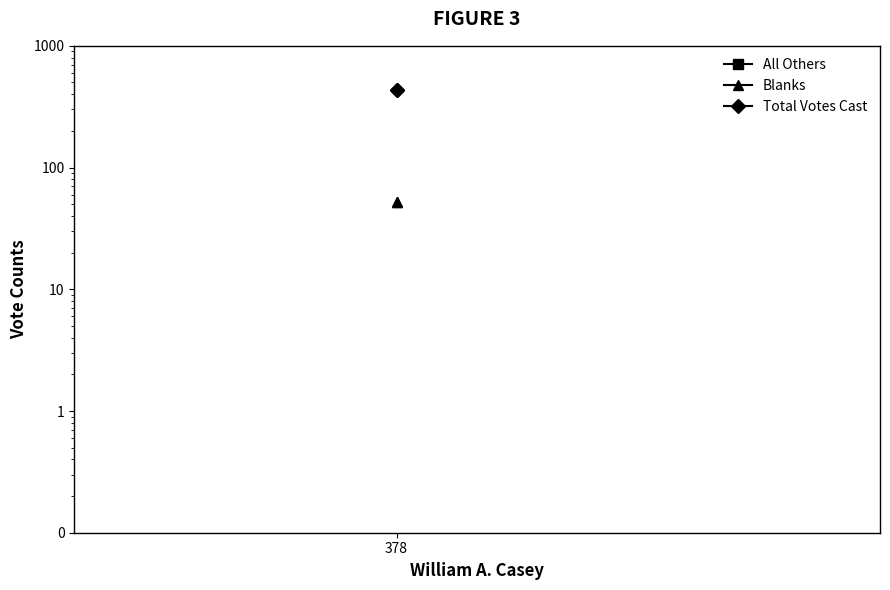

At which category is the sum across all series the highest?

378